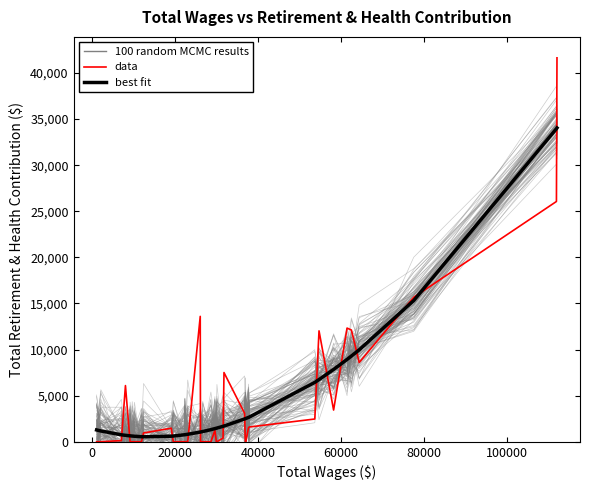

How many interior local valleys does the best fit series have?

1